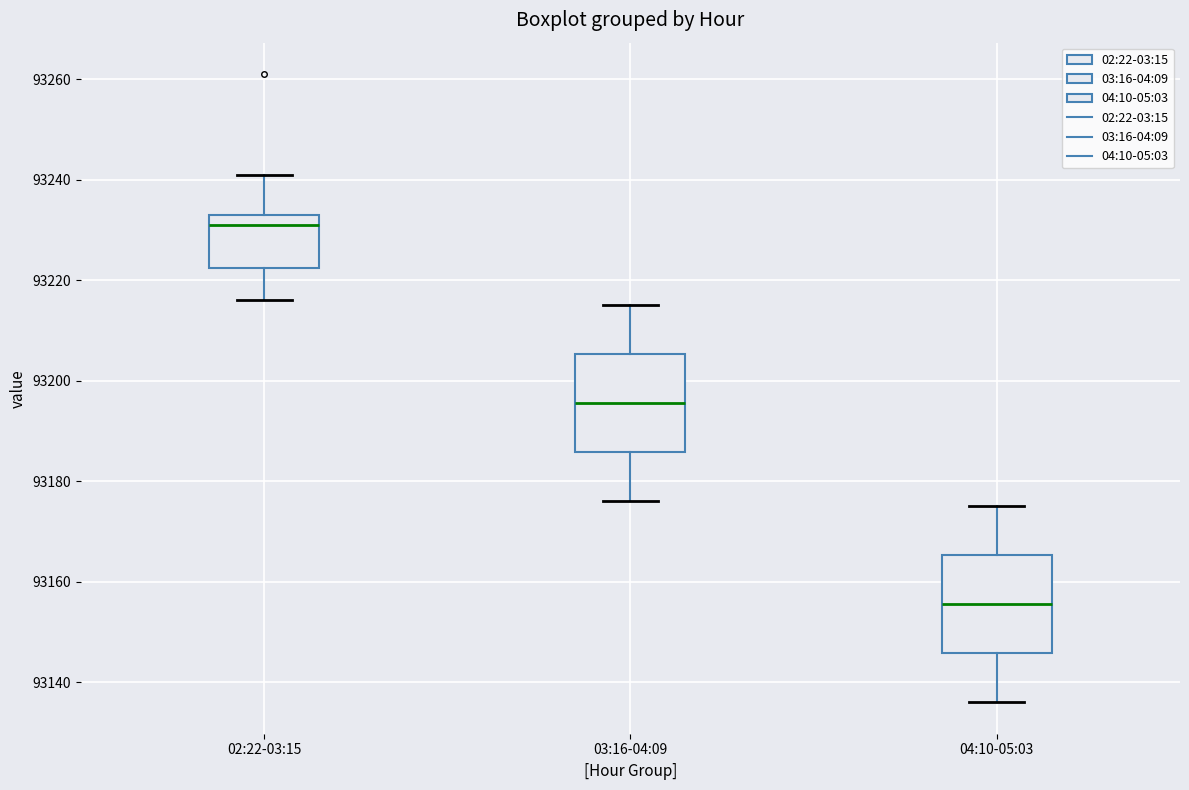

Reading left to right, transcribe this box plot: for each box, give where its median line is, the range the box spans, and where its two whiskers end, as read against the y-axis. The values are not printed on the chart, so give them approximately, as read against the axis.

02:22-03:15: median 93232, box 93222 to 93234, whiskers 93216 to 93242
03:16-04:09: median 93196, box 93186 to 93206, whiskers 93176 to 93216
04:10-05:03: median 93156, box 93146 to 93166, whiskers 93136 to 93176